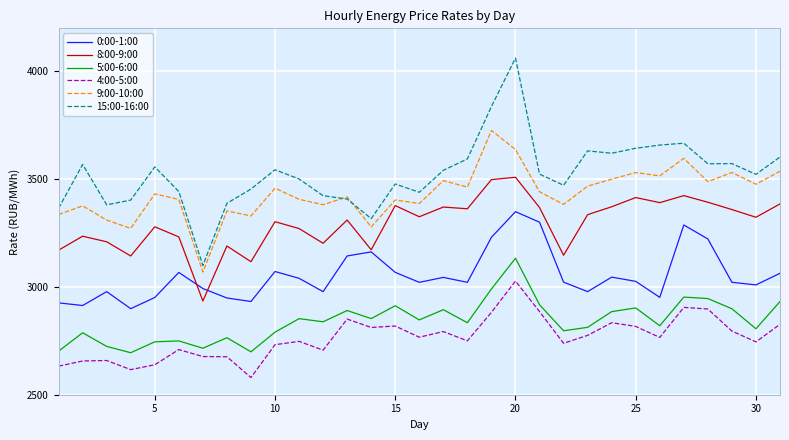

True or false: 8:00-9:00 and 15:00-16:00 cross at least once.

False